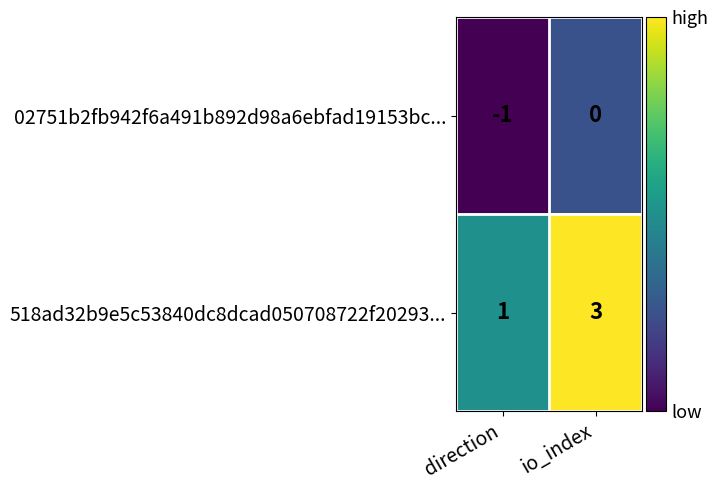

True or false: 518ad32b9e5c53840dc8dcad050708722f20293... has a value of 2 at direction.

False